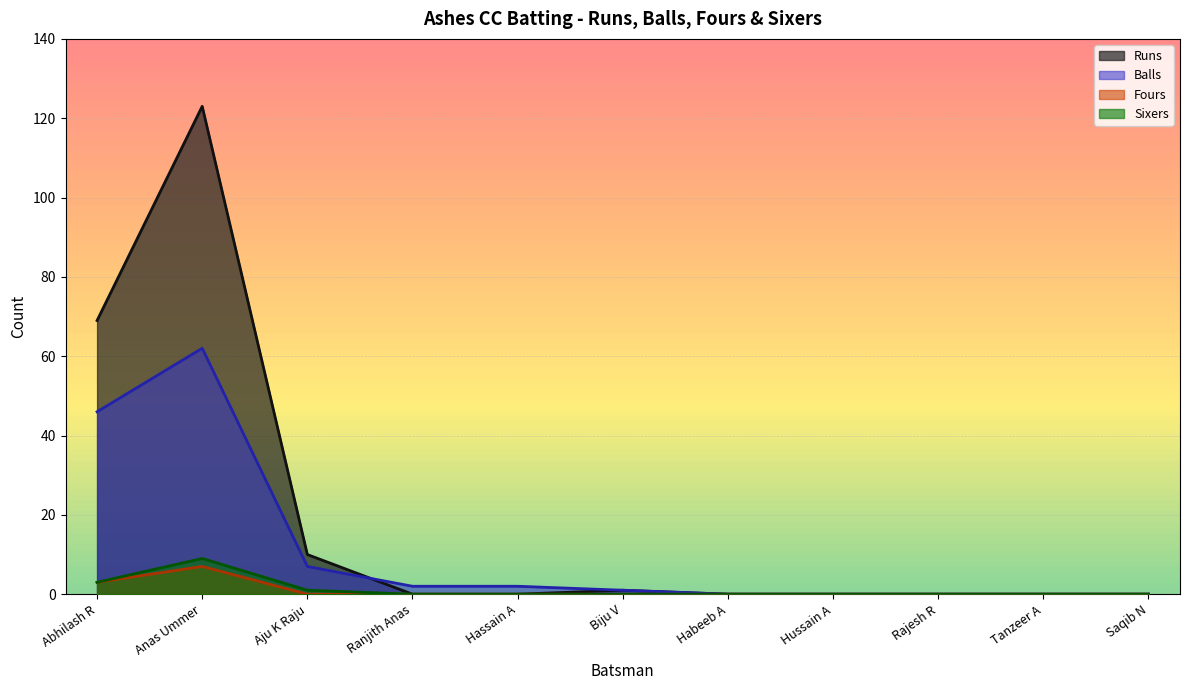

What is the difference between the second highest and minimum values in the Runs series?

69